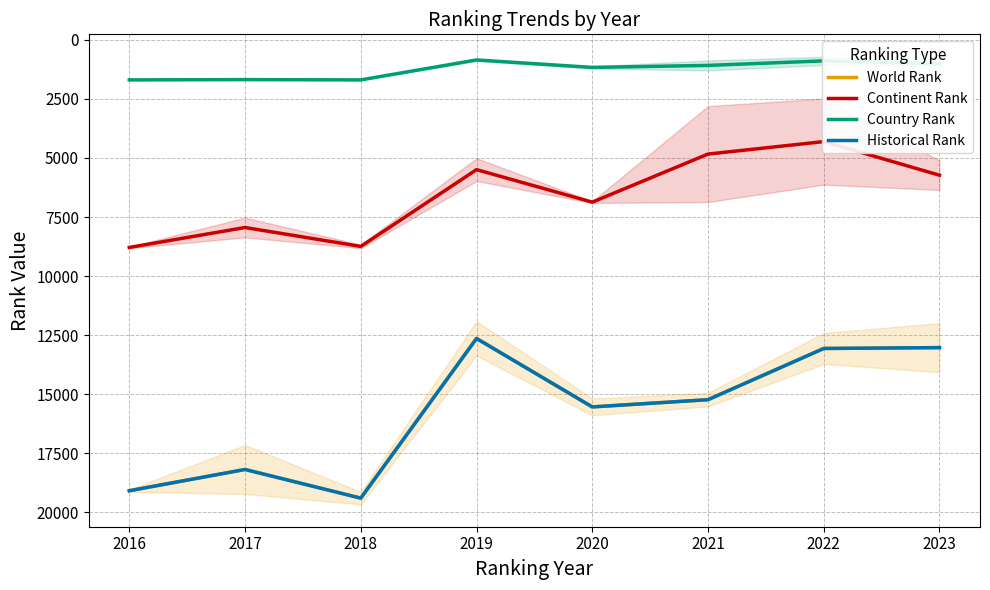

Which series changed the most between 2019 and 2020?

World Rank